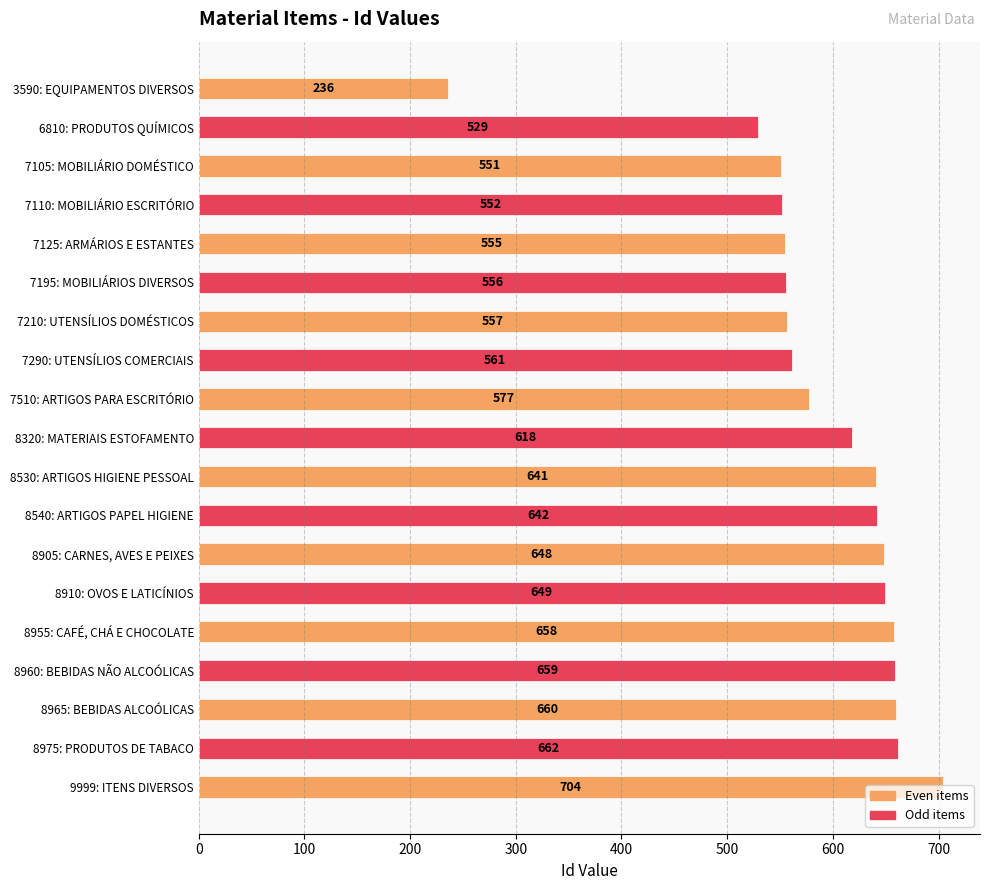

True or false: the data shows 551 at 7105: MOBILIÁRIO DOMÉSTICO.

True